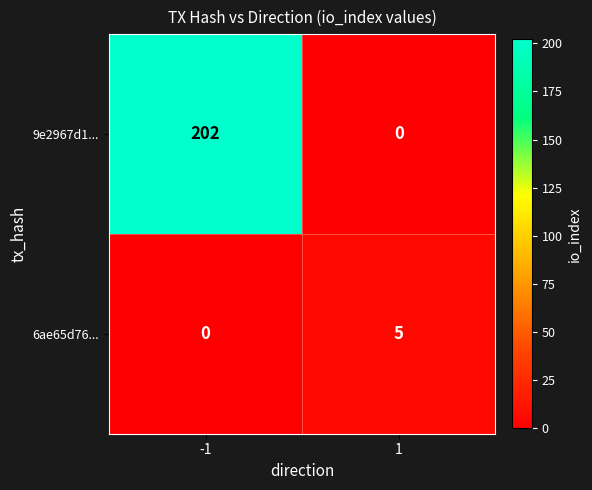

What is the difference between the 6ae65d76... values at 1 and -1?

5